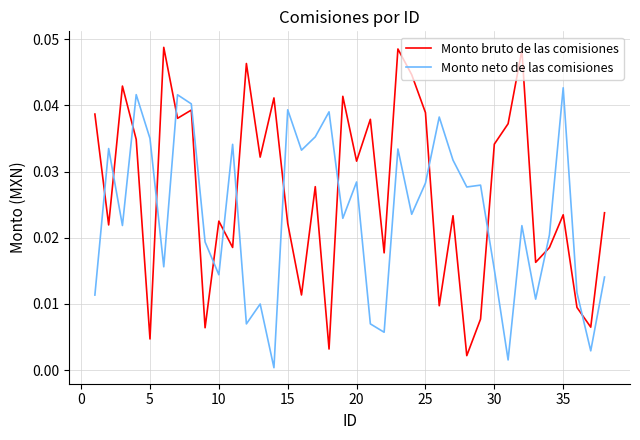

After their last crossing, which series has the higher values: Monto bruto de las comisiones or Monto neto de las comisiones?

Monto bruto de las comisiones